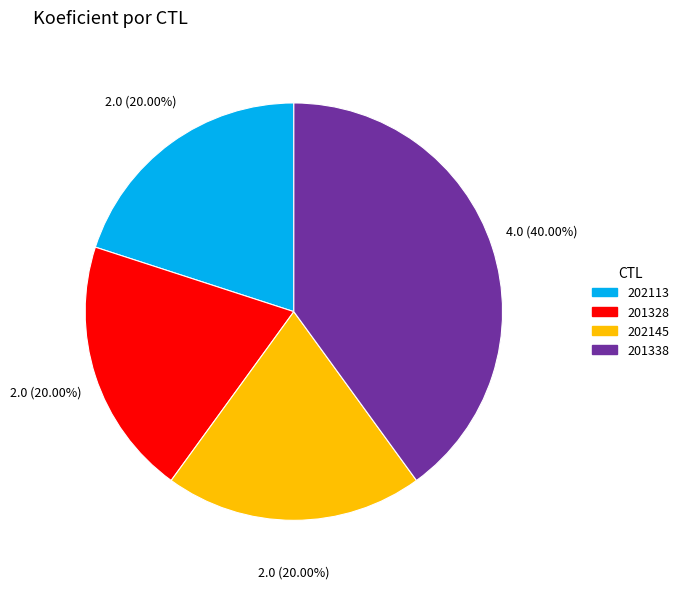

Is 202145 the majority of the pie?

No